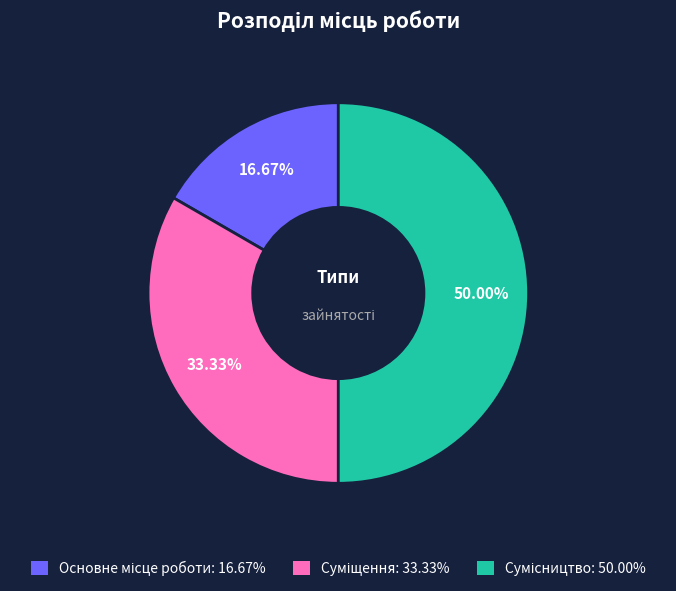

Does Основне місце роботи account for over 50% of the chart?

No